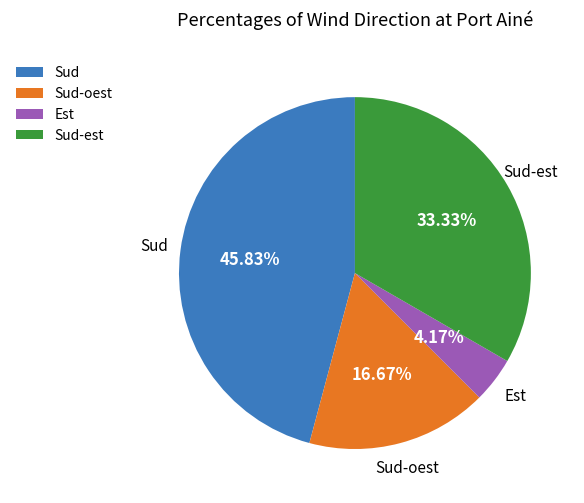

The Sud-est slice represents 12% of the pie. True or false?

False